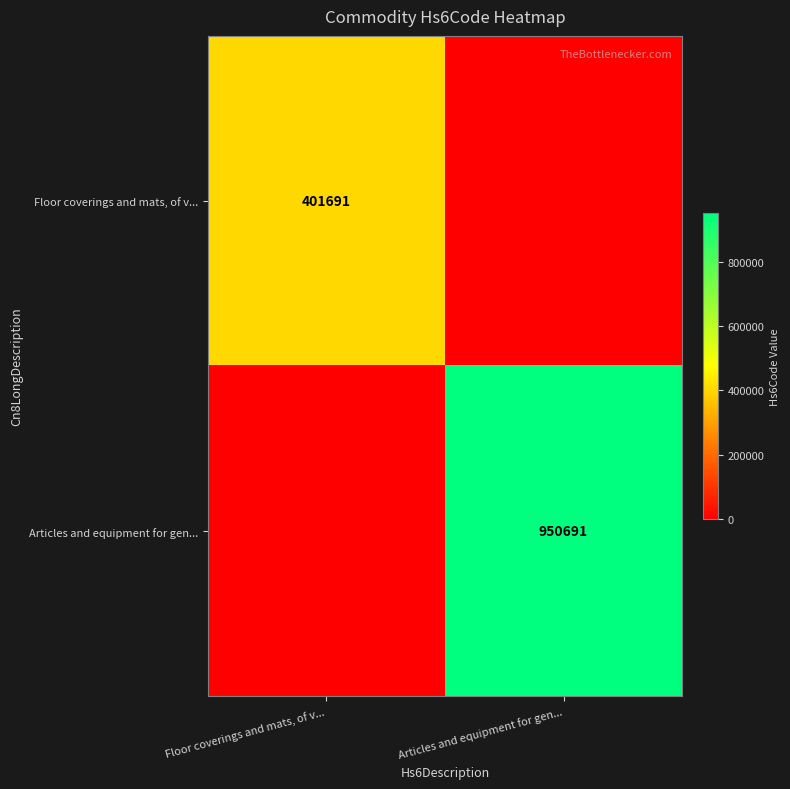

The value of Floor coverings and mats, of v... at Floor coverings and mats, of v... is 544174. True or false?

False